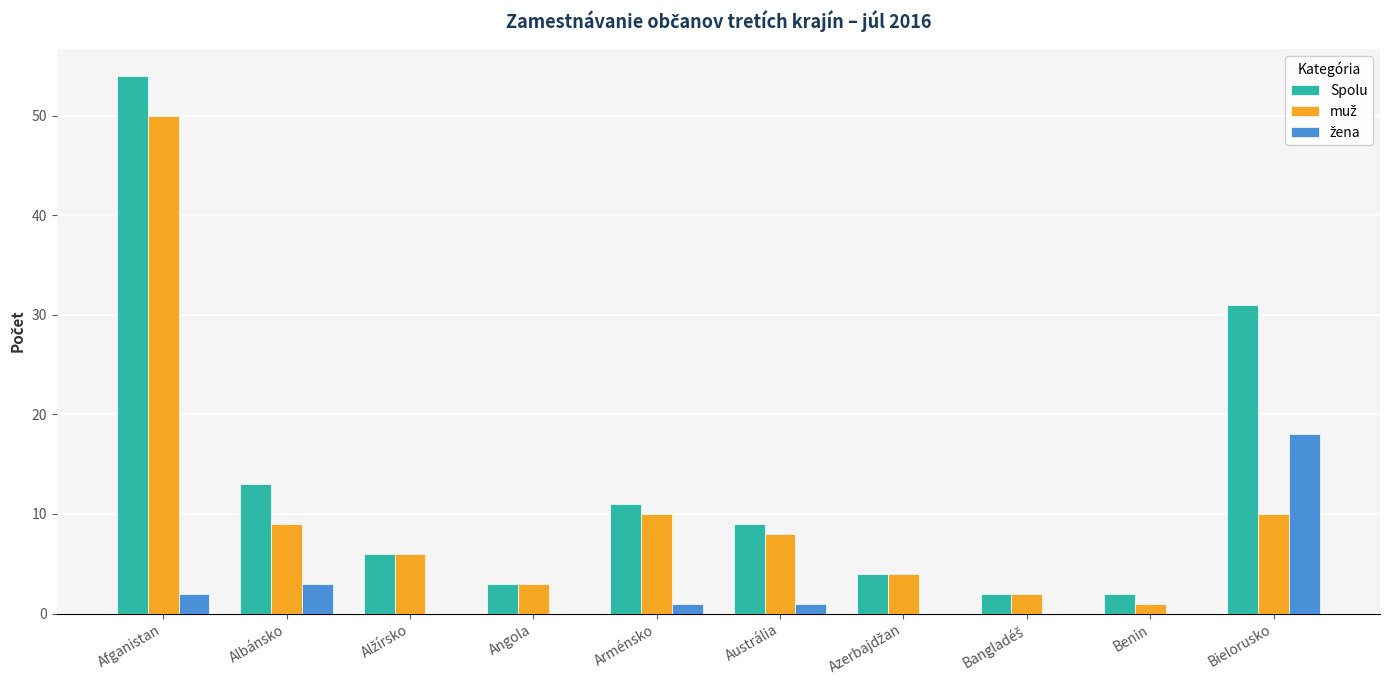

Read the Spolu value at Austrália.

9